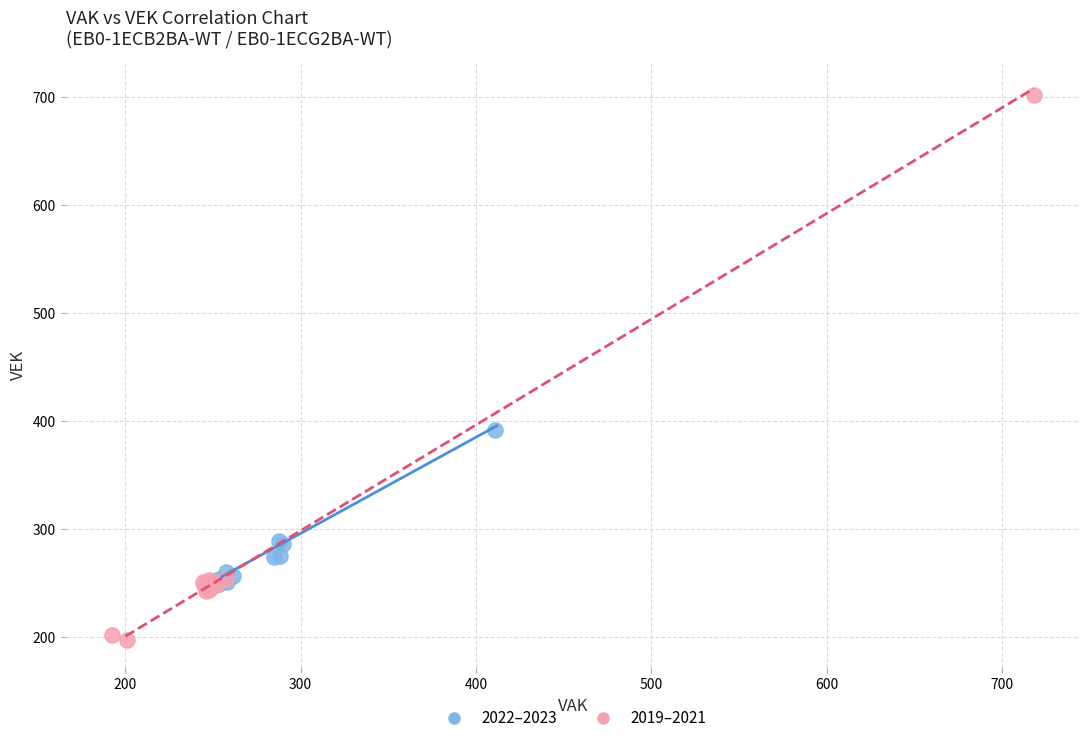

Which series reaches the maximum Y coordinate?

2019–2021